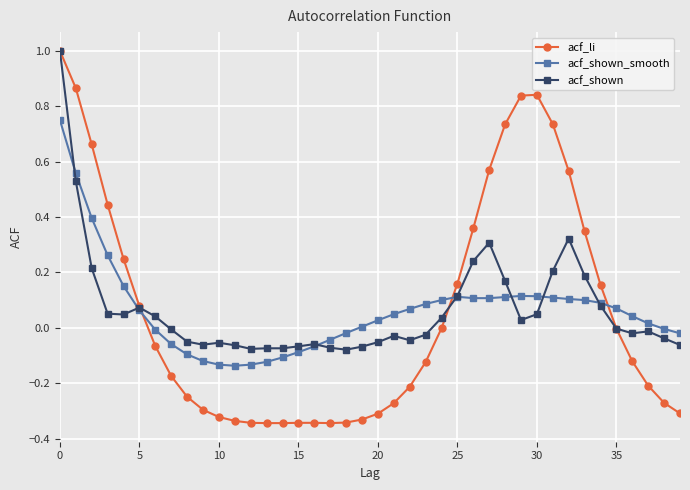

What is the maximum value for acf_li?

1.0